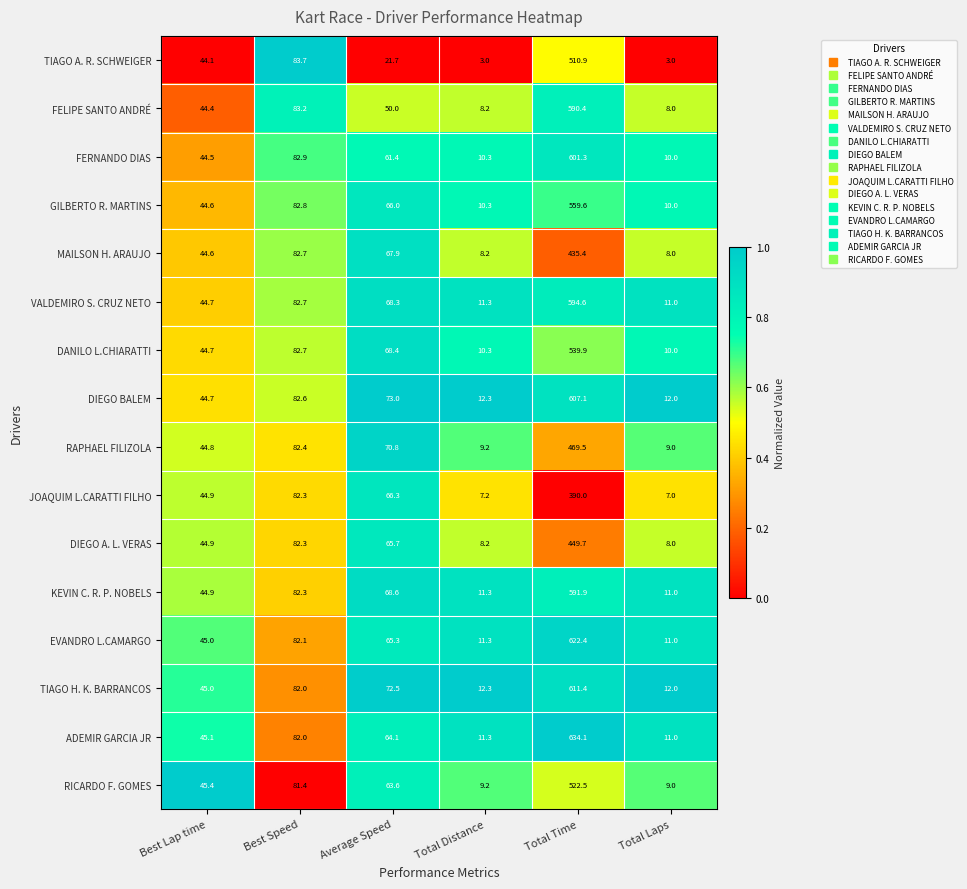

What is the average value of the GILBERTO R. MARTINS series?

128.9